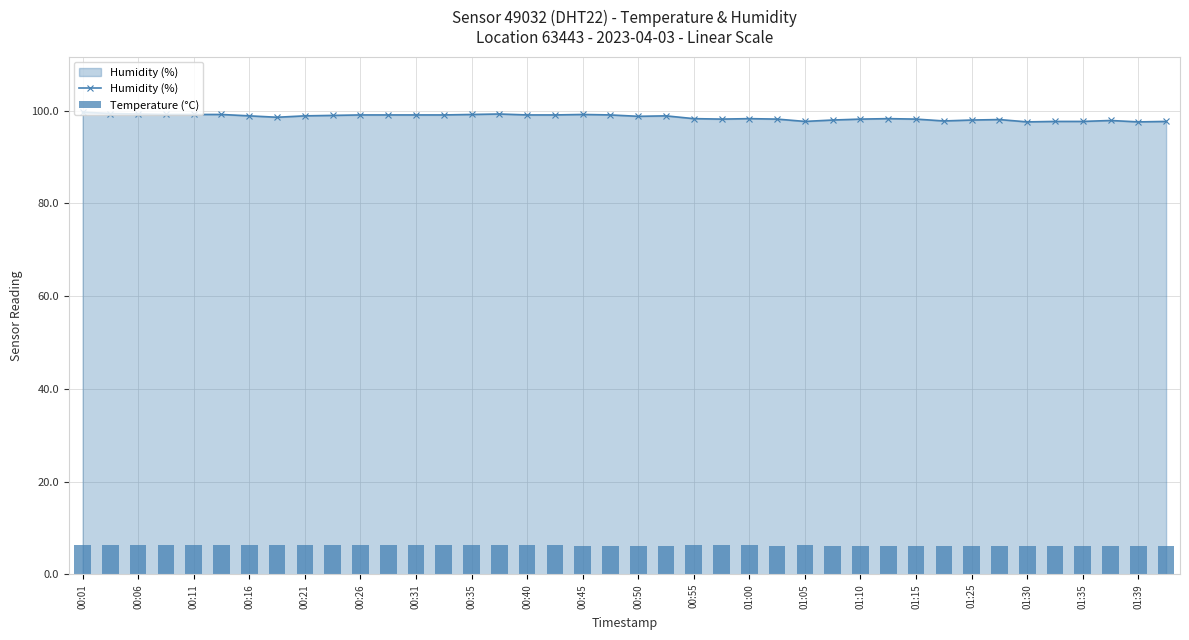

Reading left to right, extract all data points from this chart.

Humidity (%): 99.7	99.4	99.3	99.2	99.2	99.2	98.9	98.6	98.9	99.0	99.1	99.1	99.1	99.1	99.2	99.3	99.1	99.1	99.2	99.1	98.8	98.9	98.3	98.2	98.3	98.2	97.7	98.0	98.2	98.3	98.2	97.8	98.0	98.1	97.6	97.7	97.7	97.9	97.6	97.7
Temperature (°C): 6.4	6.4	6.4	6.4	6.4	6.4	6.4	6.4	6.3	6.3	6.3	6.3	6.3	6.2	6.2	6.2	6.2	6.2	6.1	6.1	6.1	6.1	6.2	6.2	6.2	6.1	6.2	6.1	6.1	6.1	6.1	6.1	6.1	6.1	6.0	6.1	6.0	6.0	6.0	6.0